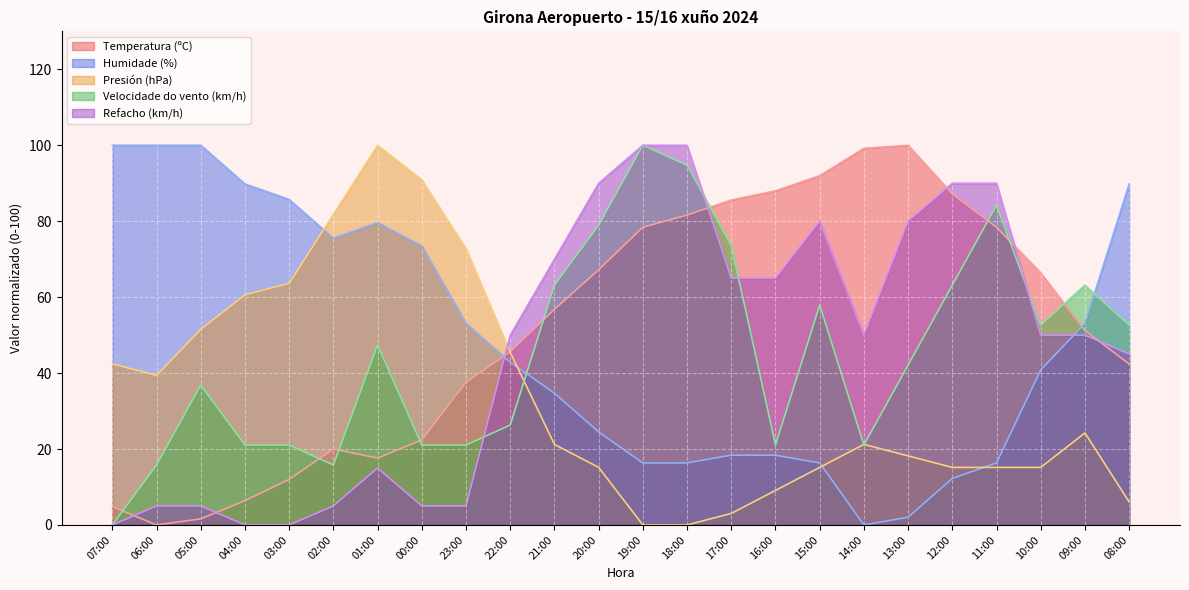

Which label corresponds to the largest value in the chart?

13:00